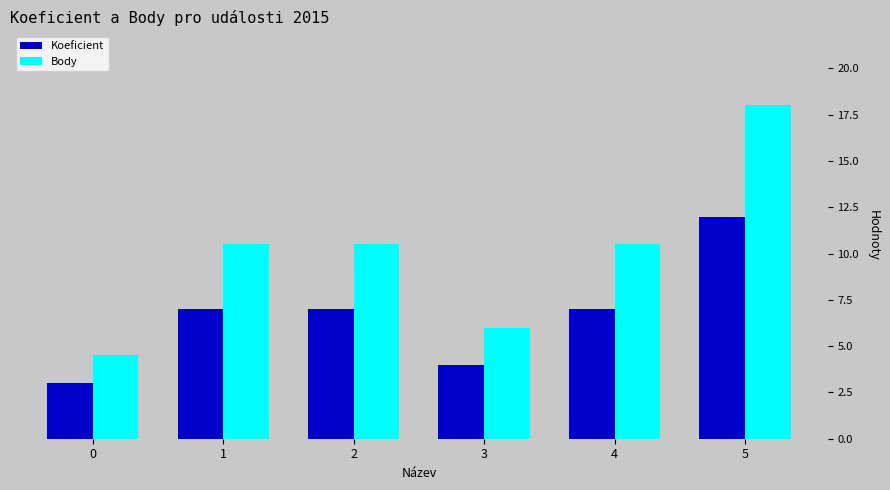

What is the value of the Koeficient bar at the 1st from the left?

3.0